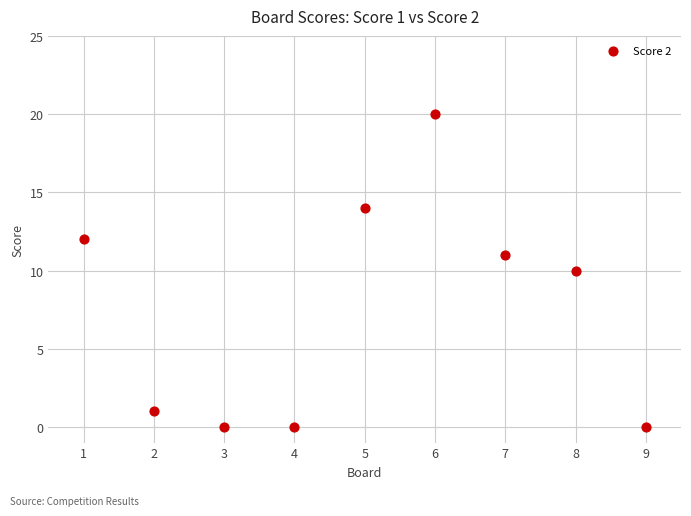

What is the range of X values (max minus min)?

8